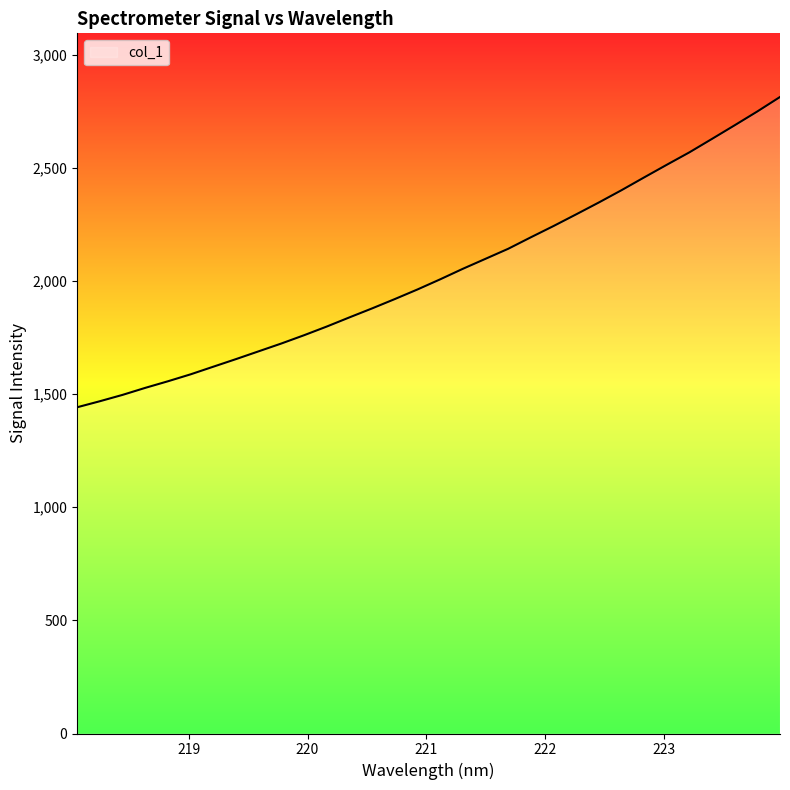

What is the smallest value displayed?

1442.0